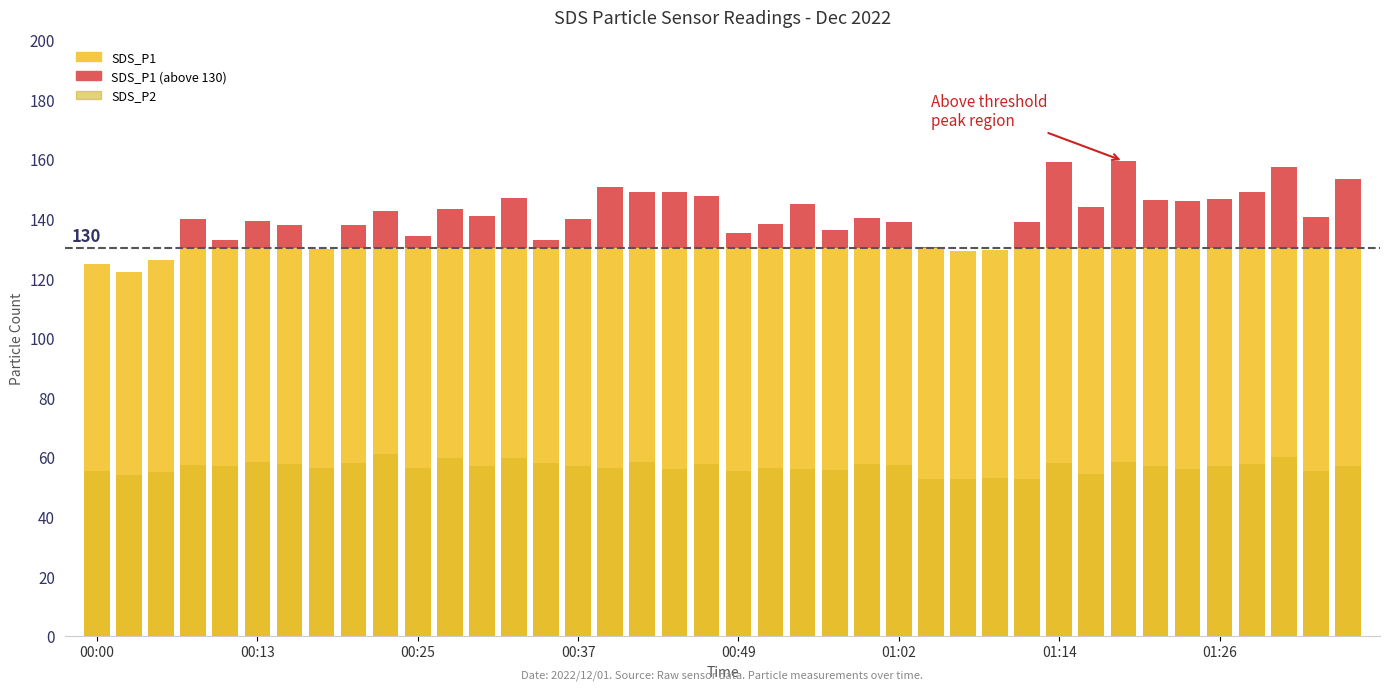

How many data points in SDS_P2 are less than 57?

20